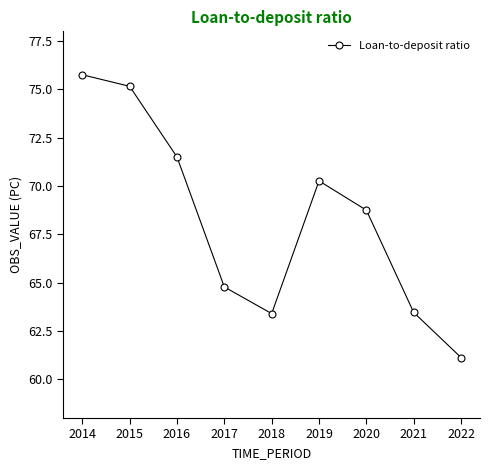

What is the smallest value displayed?

61.1